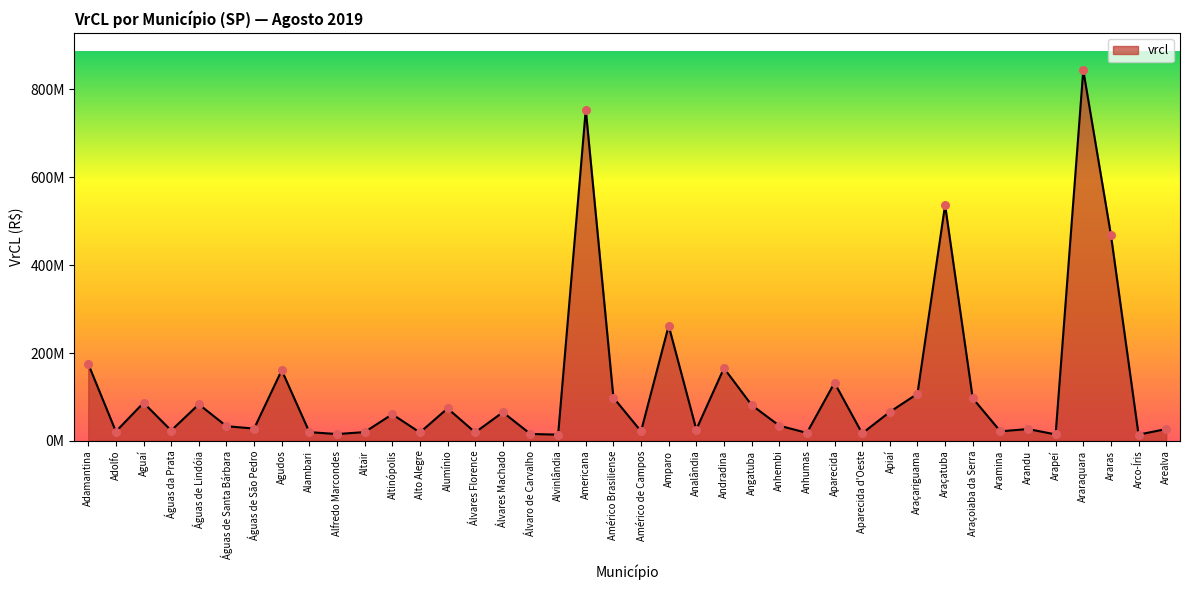

Is this an area chart (filled region under the line)?

Yes